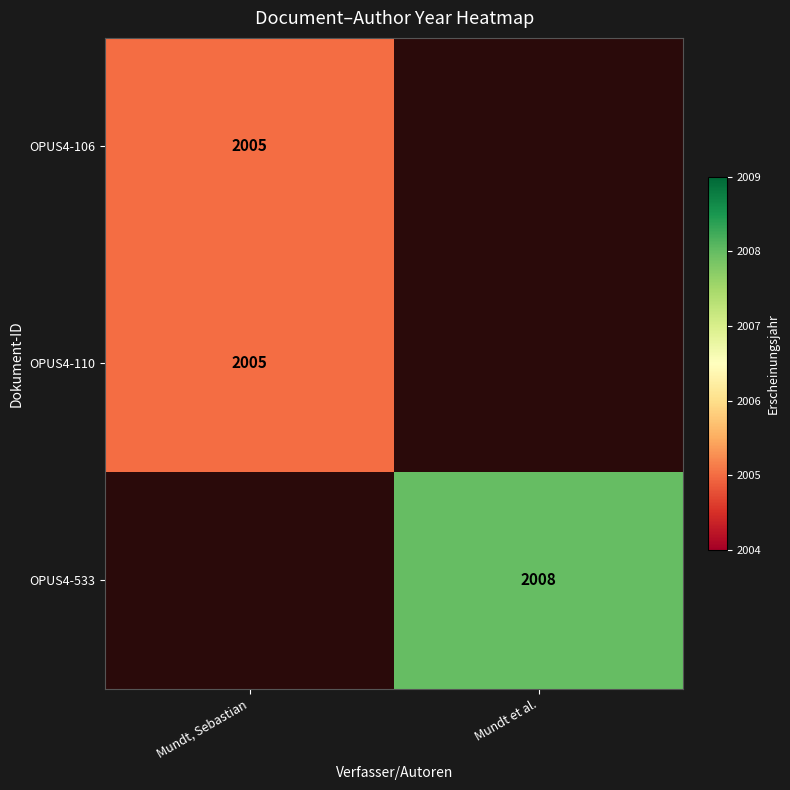

The value of OPUS4-533 at Mundt et al. is 2008. True or false?

True